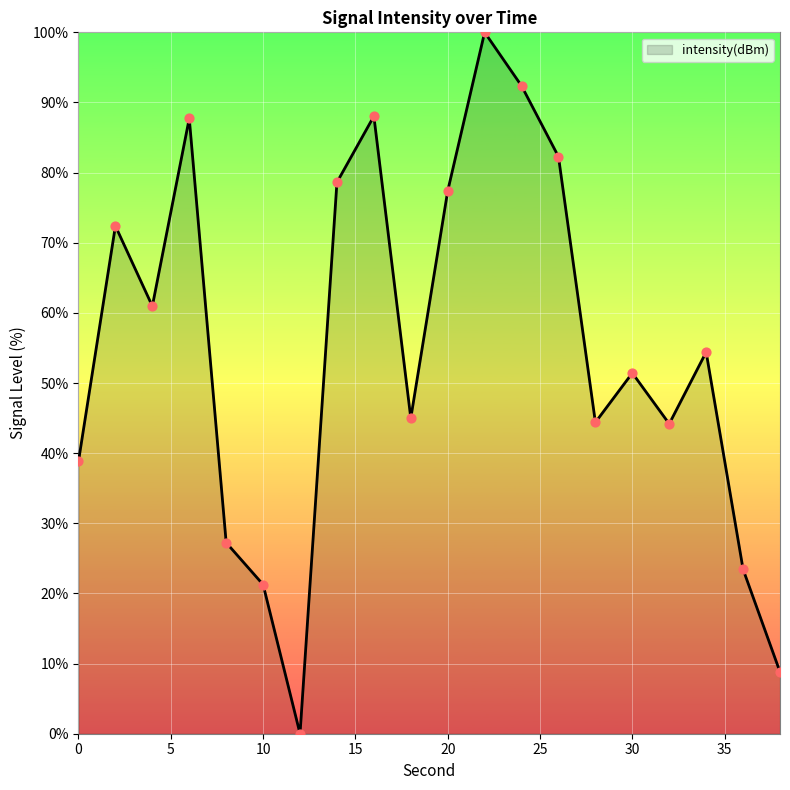

What is the maximum value shown in the chart?

100.0